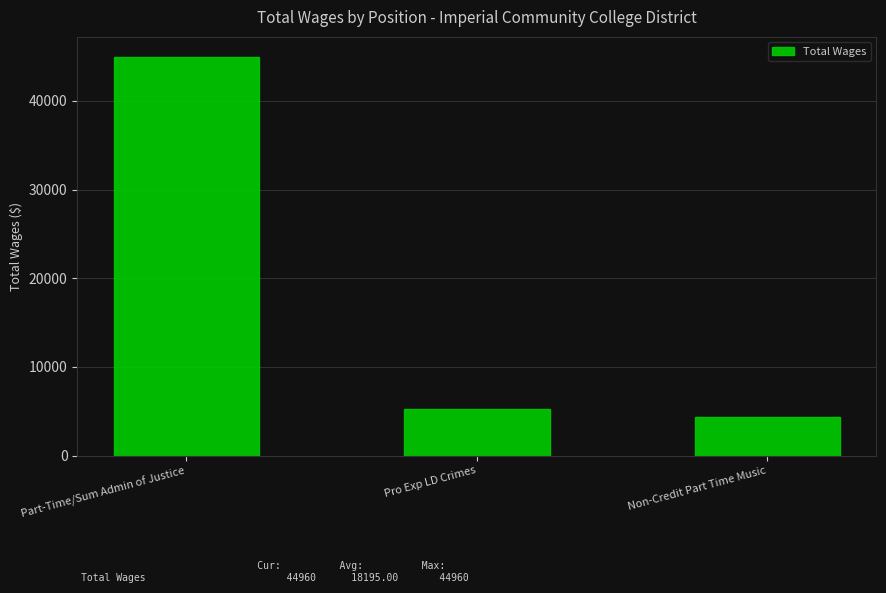

Between Part-Time/Sum Admin of Justice and Non-Credit Part Time Music, which is larger?

Part-Time/Sum Admin of Justice